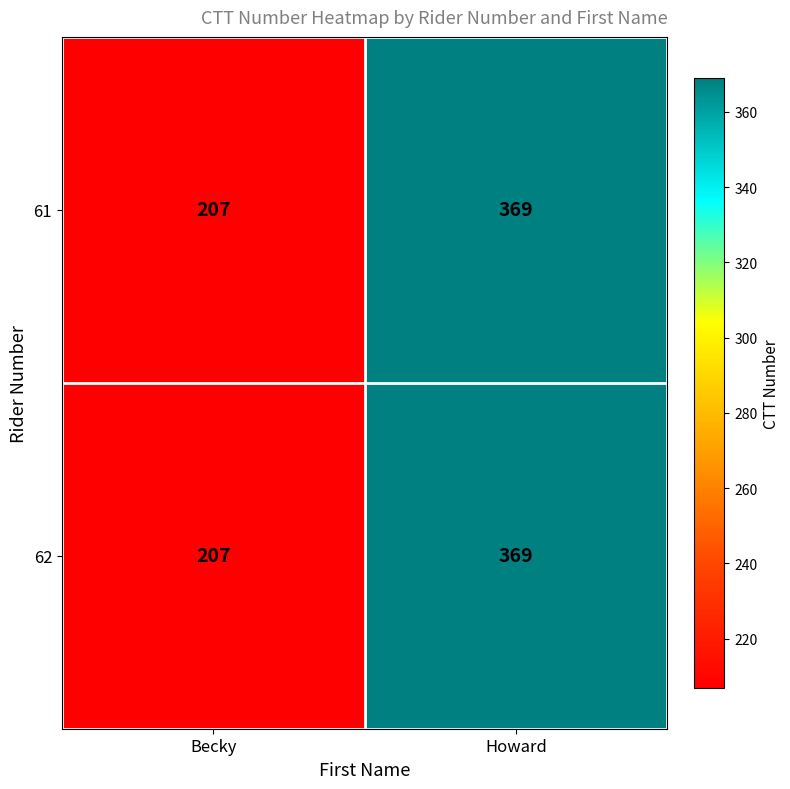

The value of 61 at Becky is 350. True or false?

False